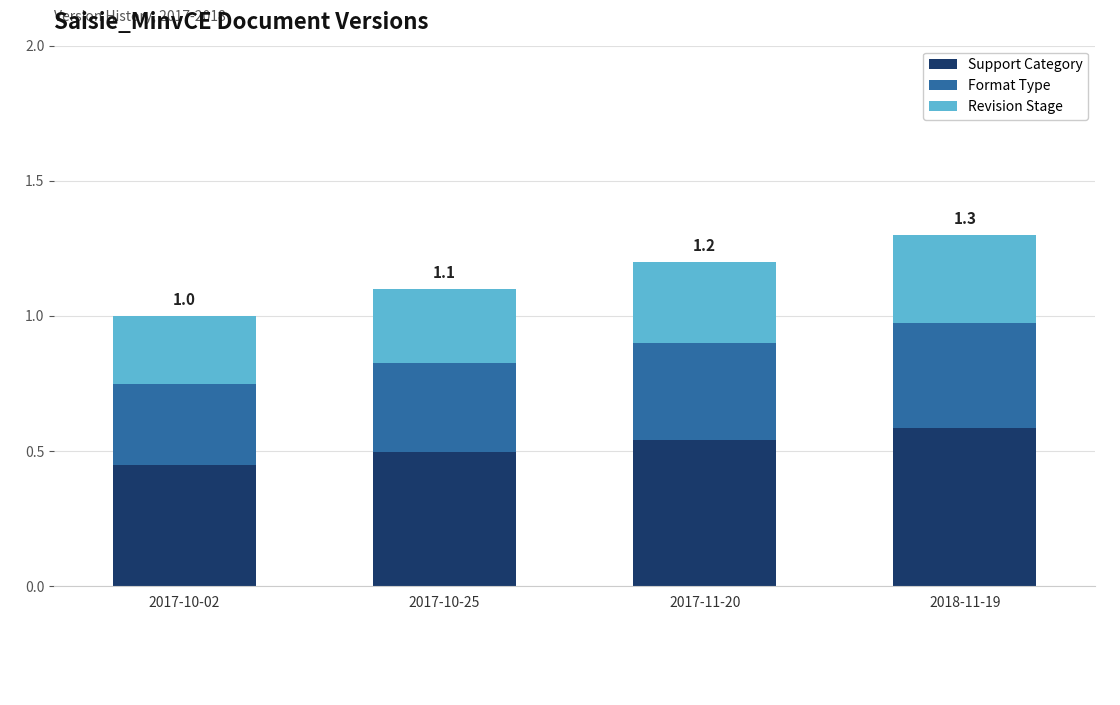

The value of Support Category at 2017-11-20 is 0.5. True or false?

True